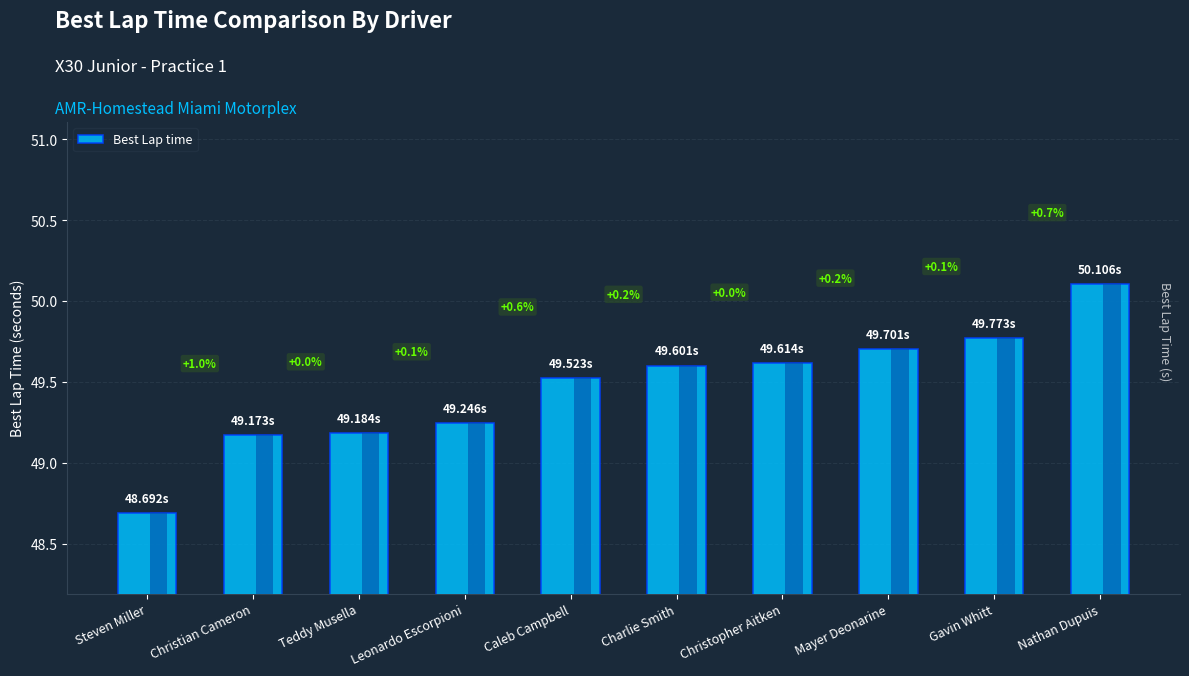

True or false: the data shows 71.7 at Teddy Musella.

False